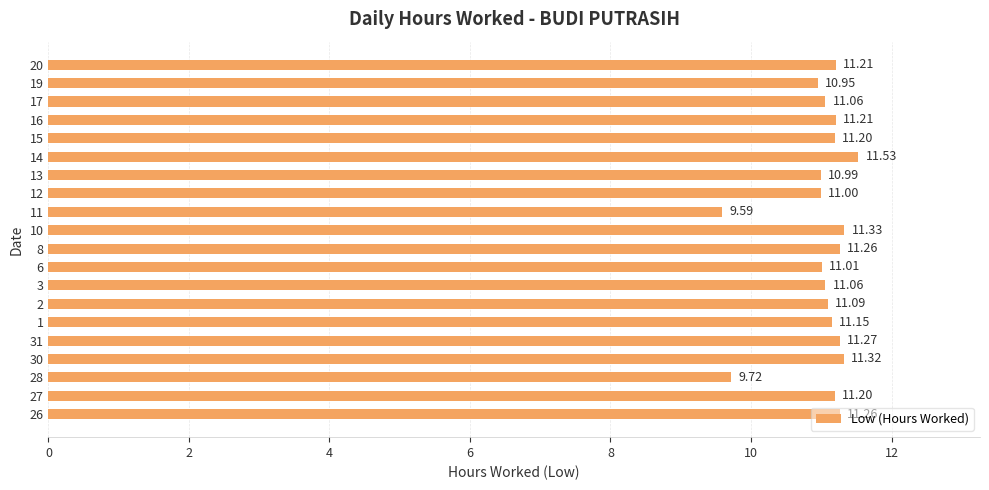

Which has a higher value, 28 or 17?

17